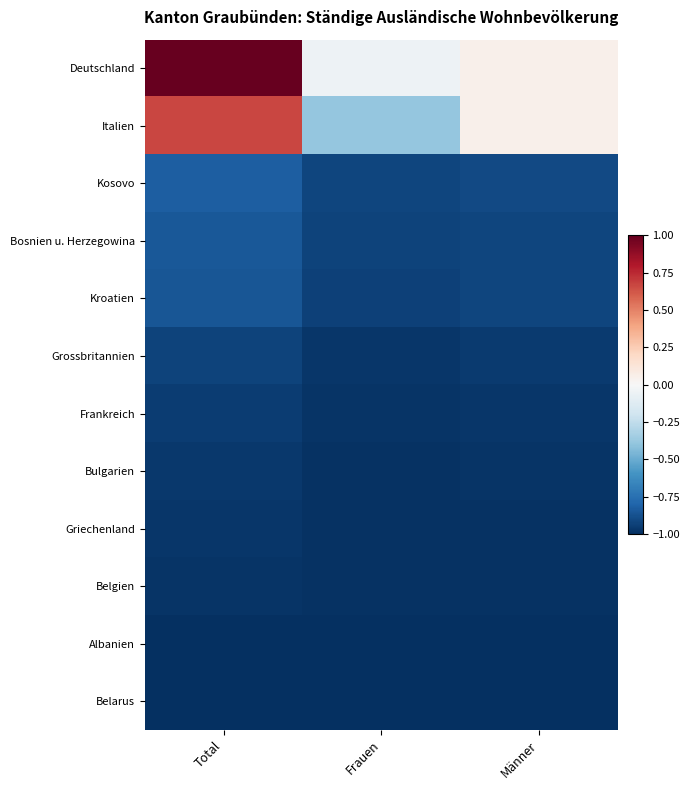

What is the total value across all series at Frauen?

-10.1